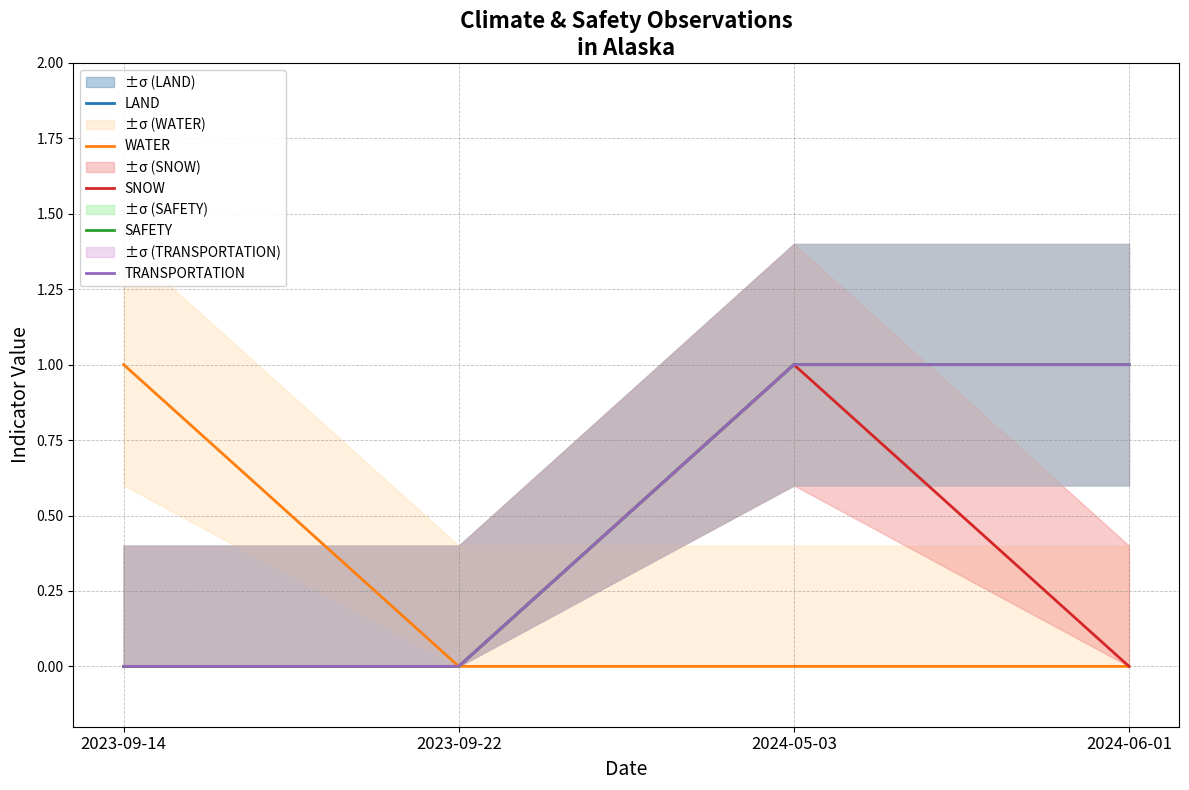

How many lines are shown in the chart?

5